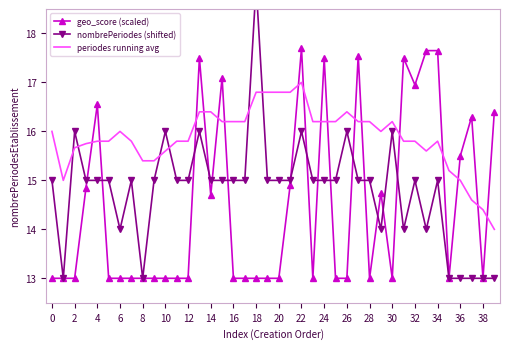

At which label does periodes running avg reach its peak?

22